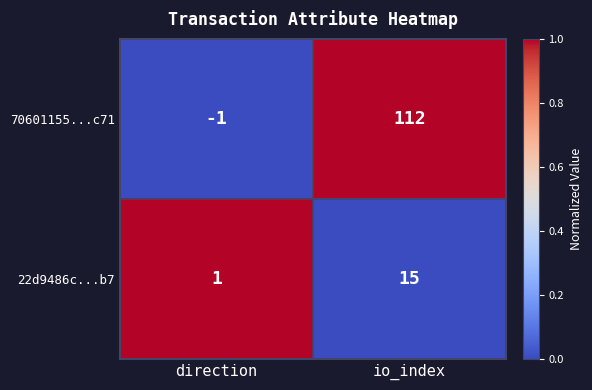

What is the difference between the 70601155...c71 values at io_index and direction?

113